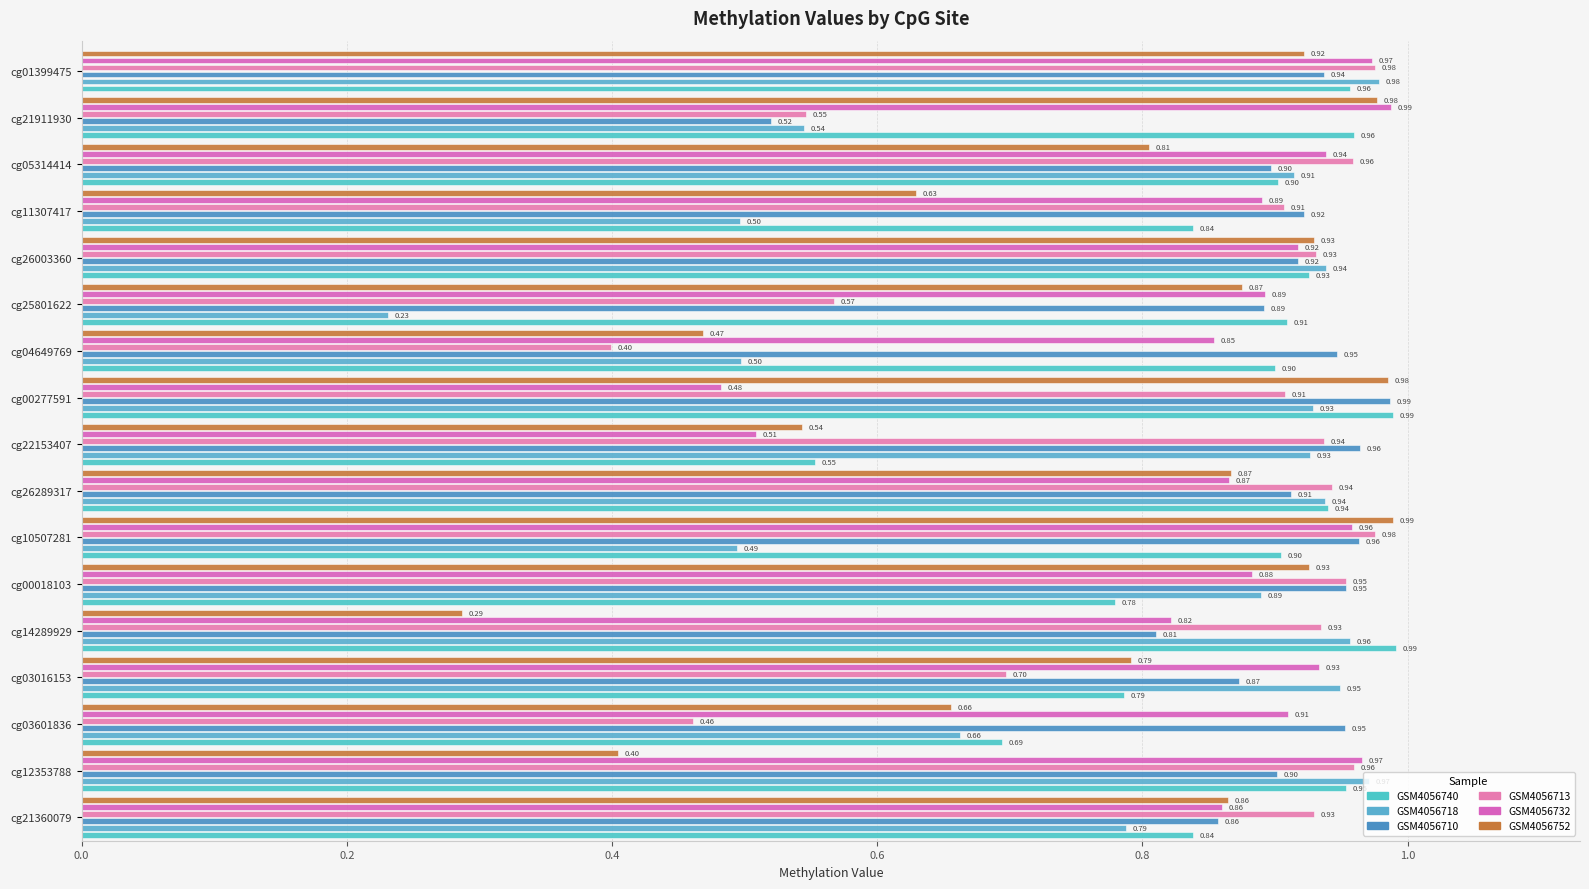

What is the minimum value for GSM4056710?

0.5